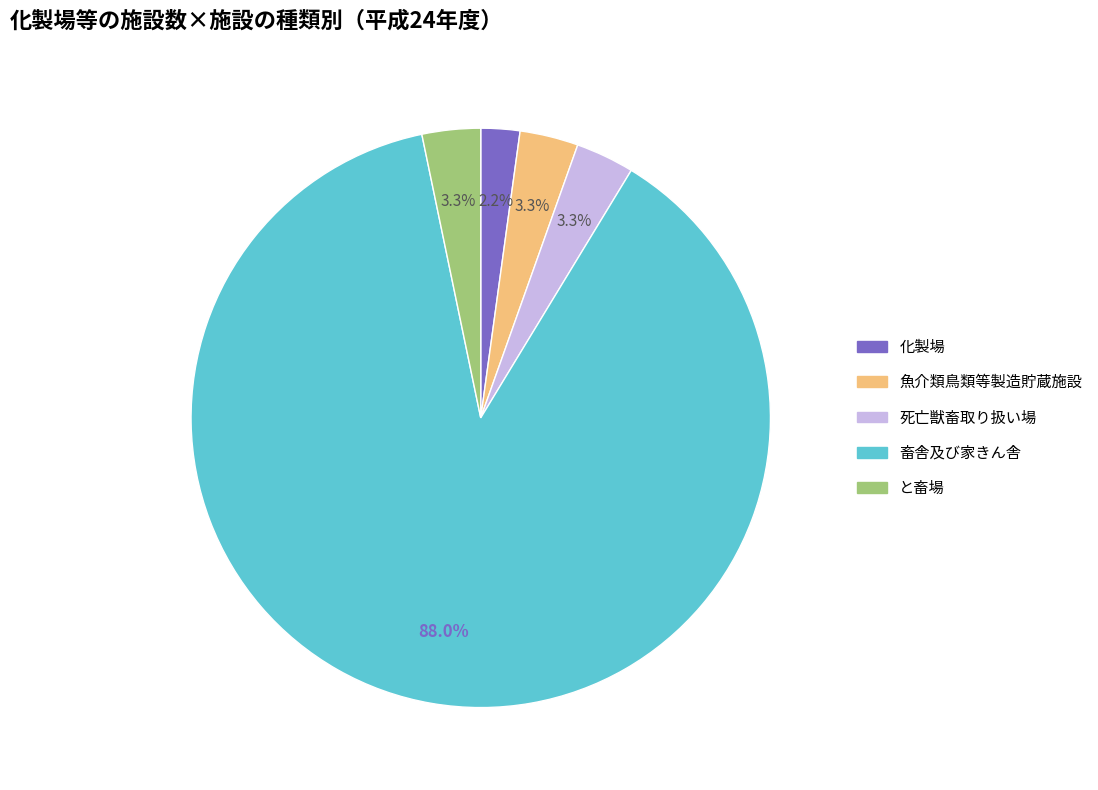

How many segments does this pie chart have?

5